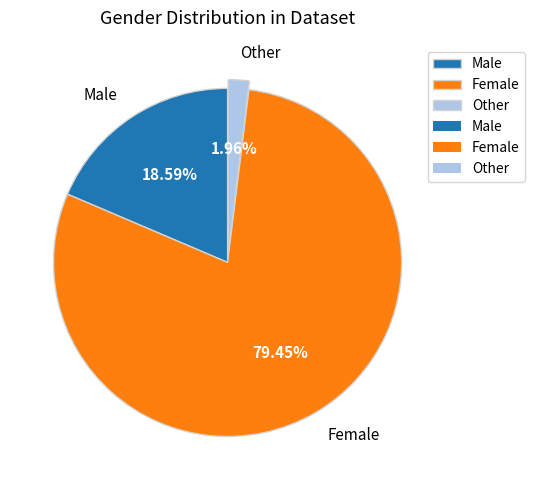

Is it true that Male is 29% of the pie?

False